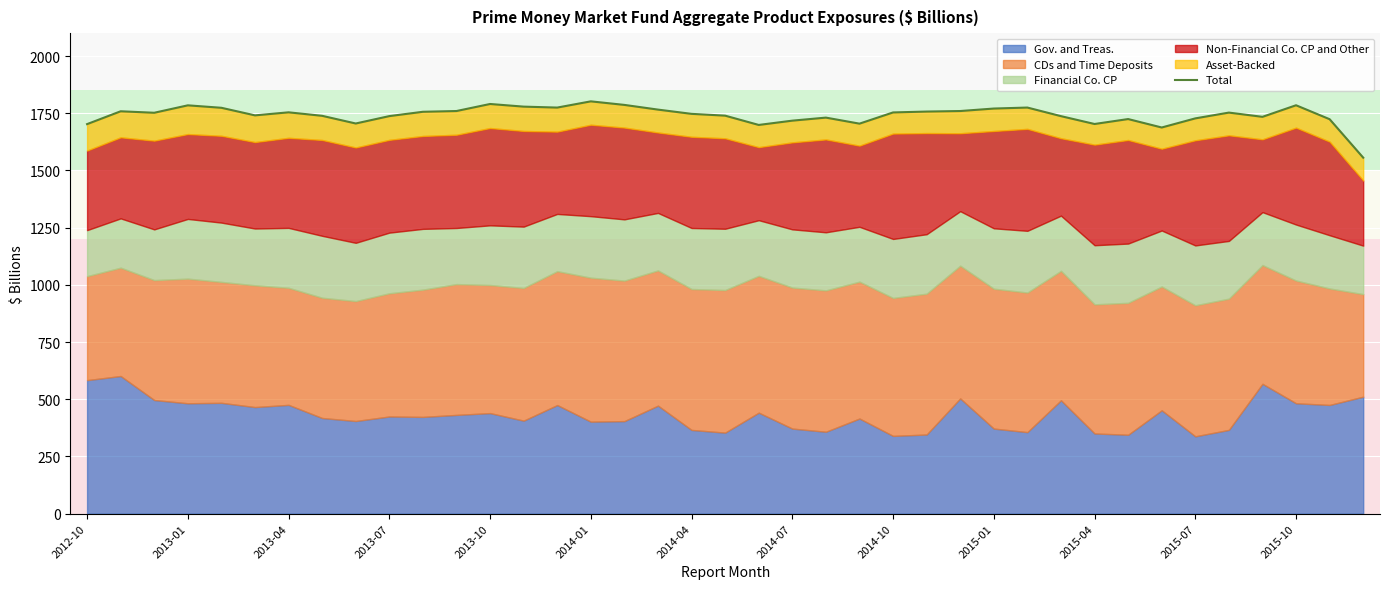

What is the greatest value displayed?

1802.0